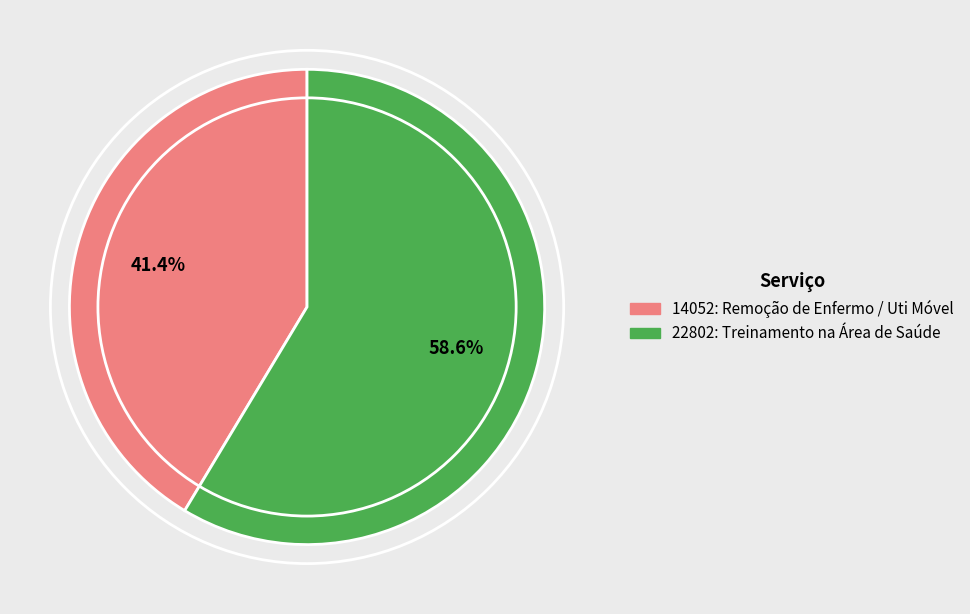

To the nearest percent, what is the average slice percentage?

50%